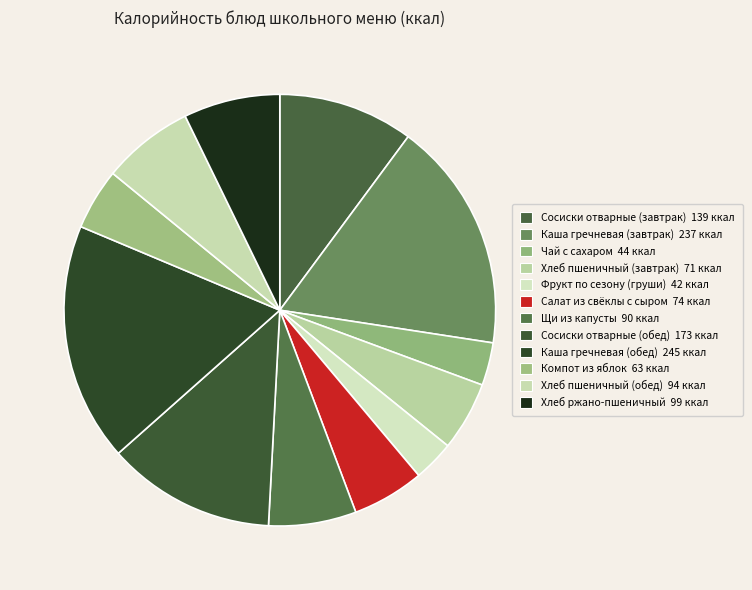

True or false: Щи из капусты accounts for 7% of the total.

True